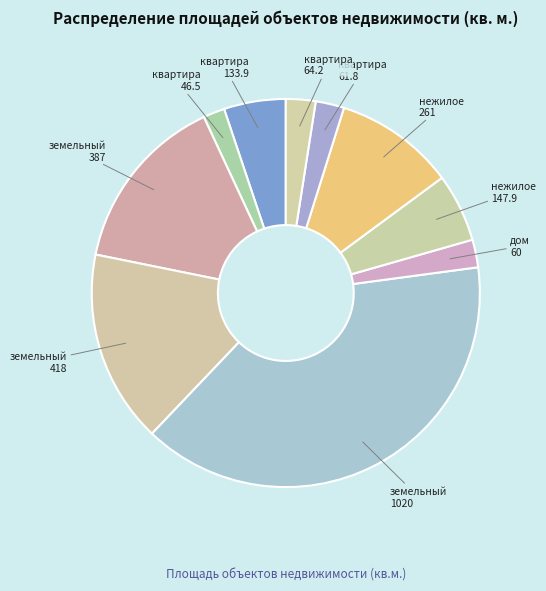

How many slices are in this pie chart?

10